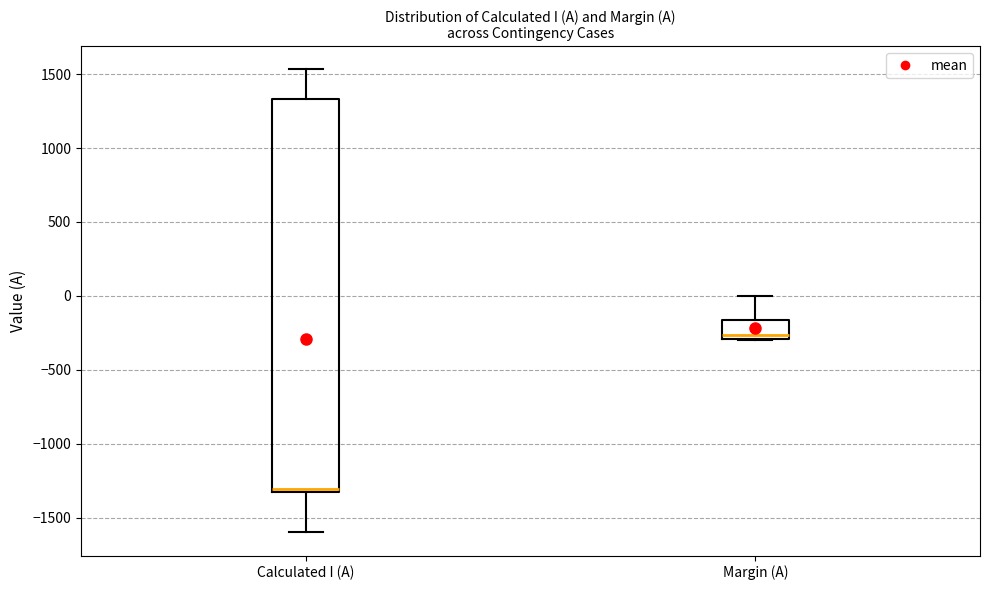

Where does the upper whisker of the box for Calculated I (A) end on the y-axis? The values are not printed on the chart, so give them approximately, as read against the axis.

1550